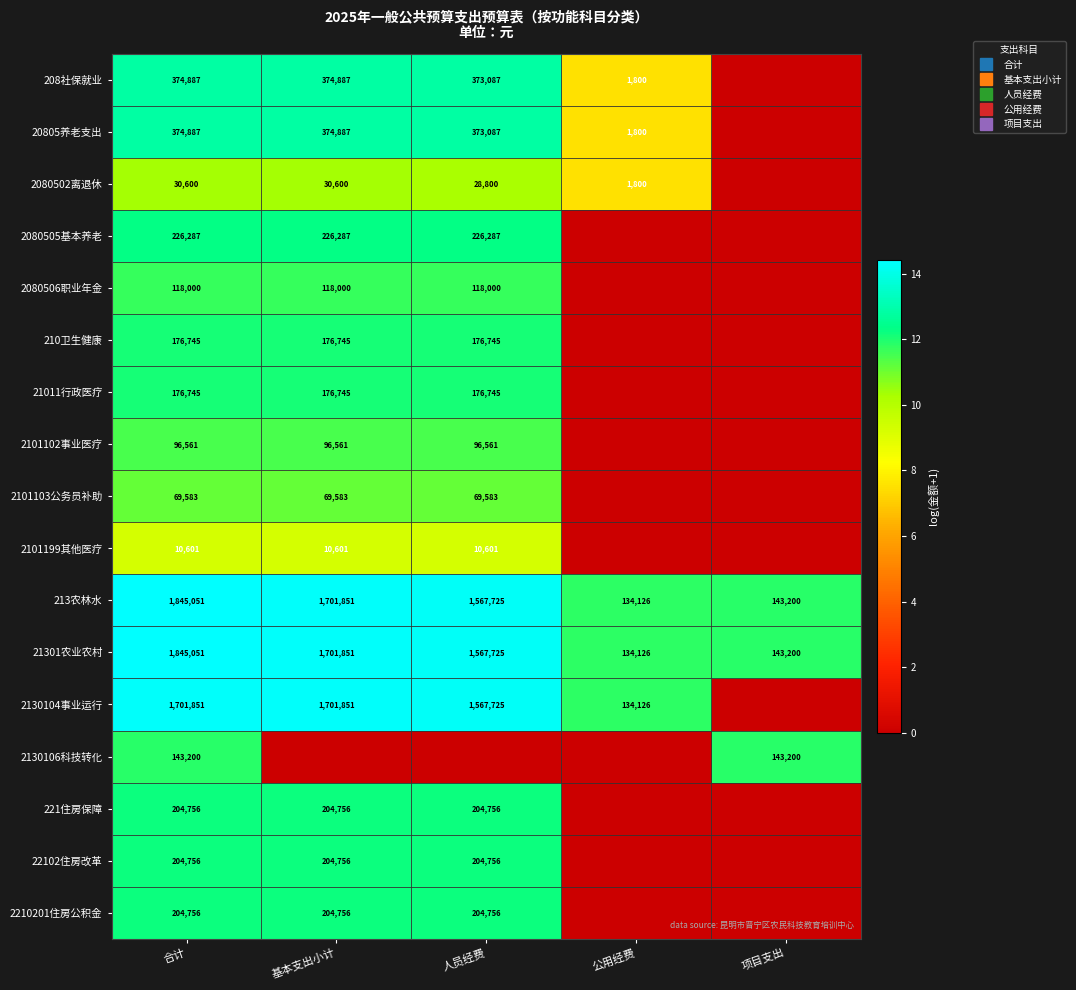

True or false: 208社保就业 has a value of 12.8 at 基本支出小计.

True